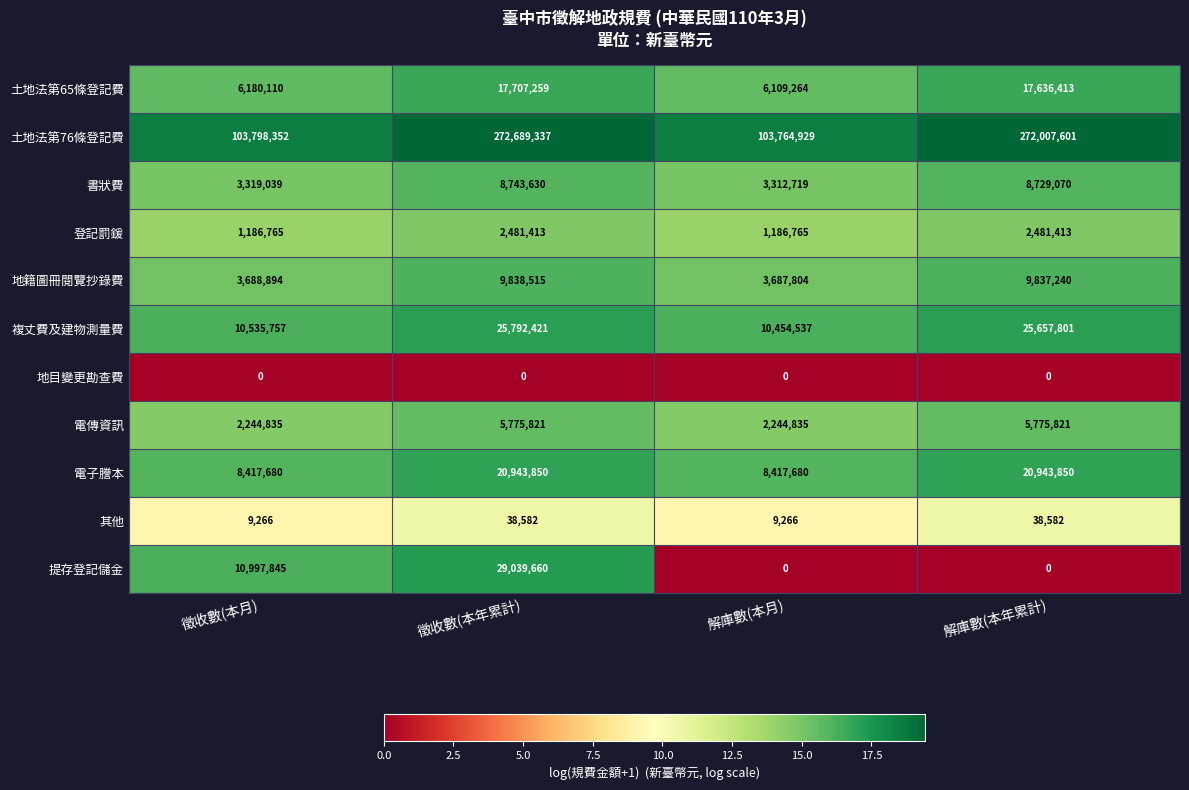

Which series has the widest spread of values?

土地法第76條登記費